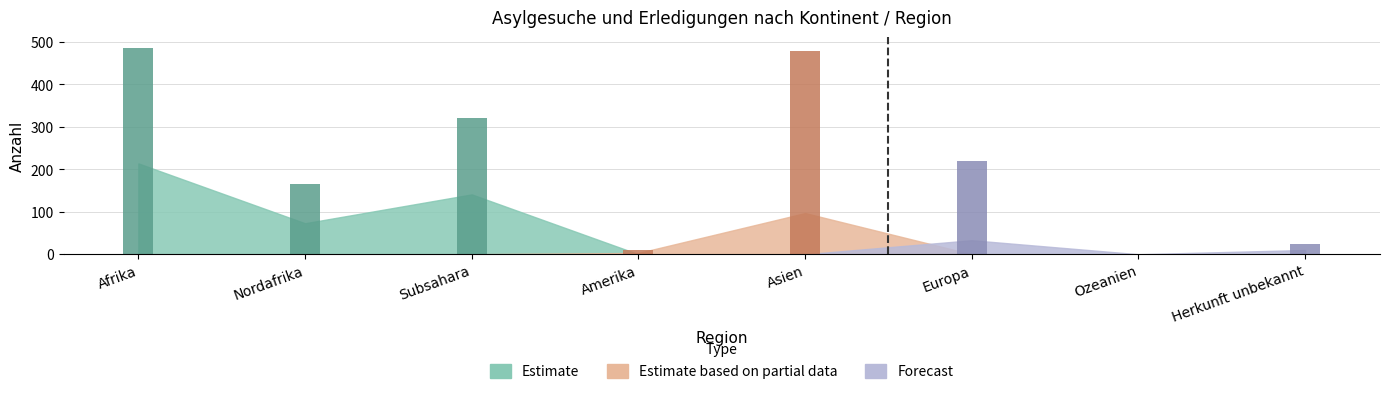

Is it true that Total Erledigungen equals 48 at Europa?

False